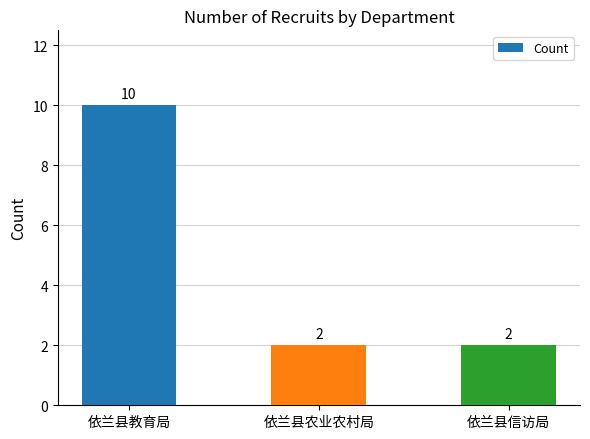

What is the label of the 3rd bar from the right?

依兰县教育局